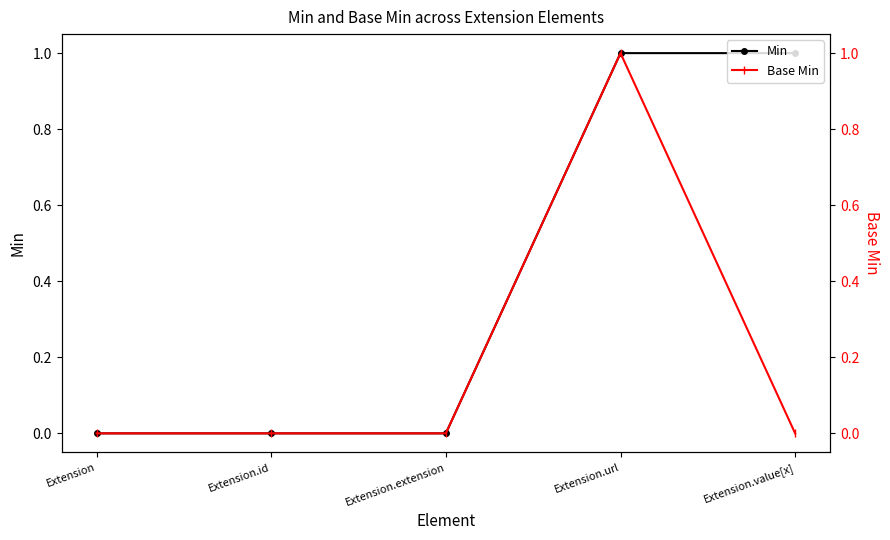

How many values in Base Min are above zero?

1